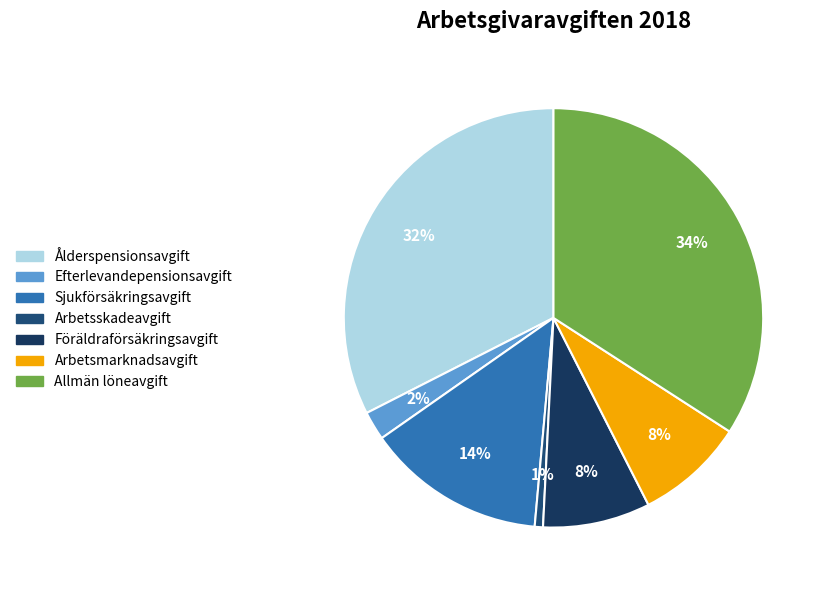

How many slices are in this pie chart?

7